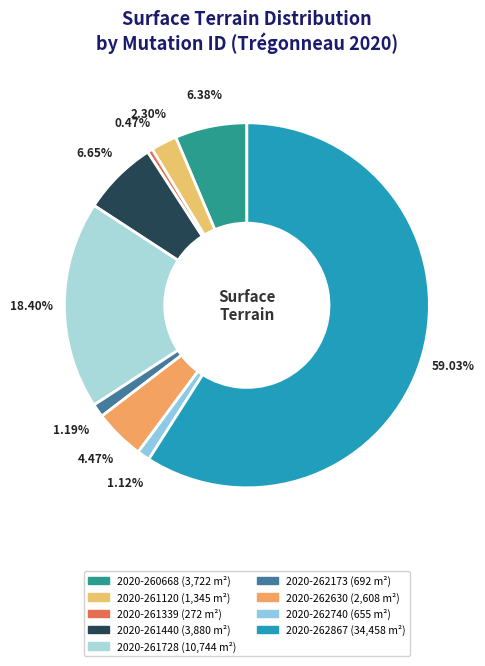

How many segments does this pie chart have?

9